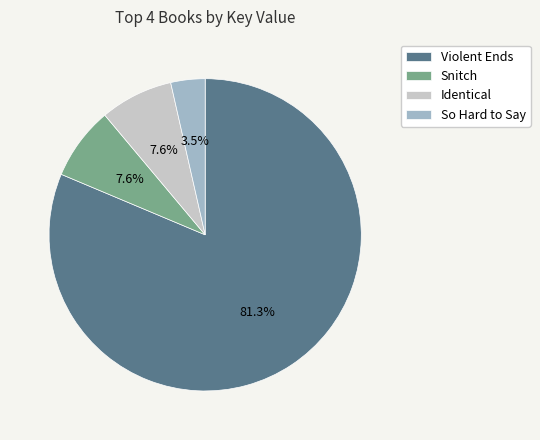

How much of the chart is everything except So Hard to Say?

96.5%